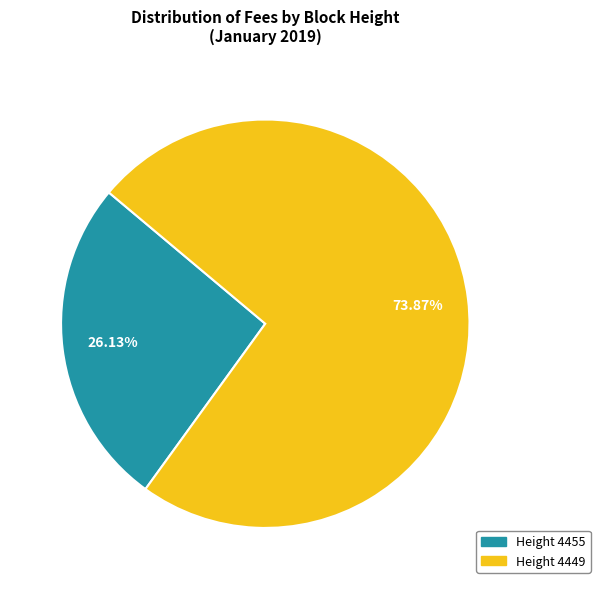

Is there a majority slice in this chart?

Yes